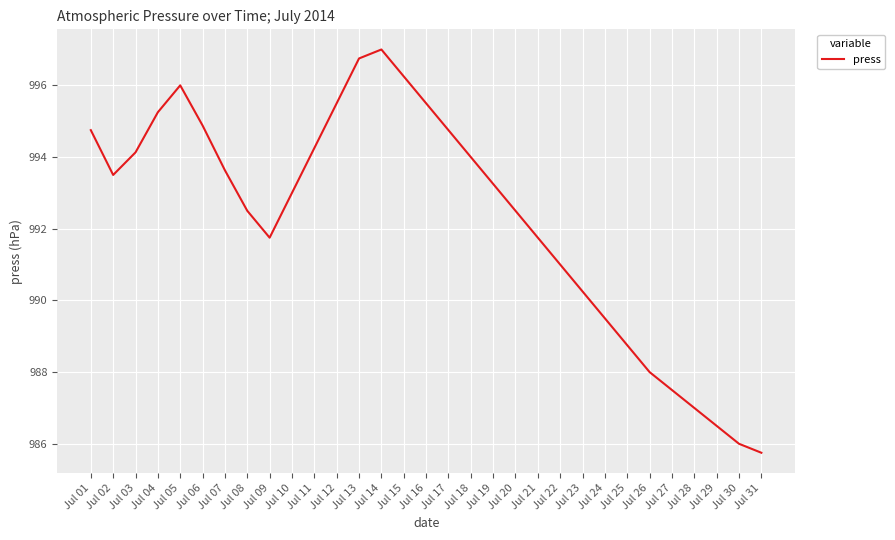

Read the value at Jul 20.

992.5